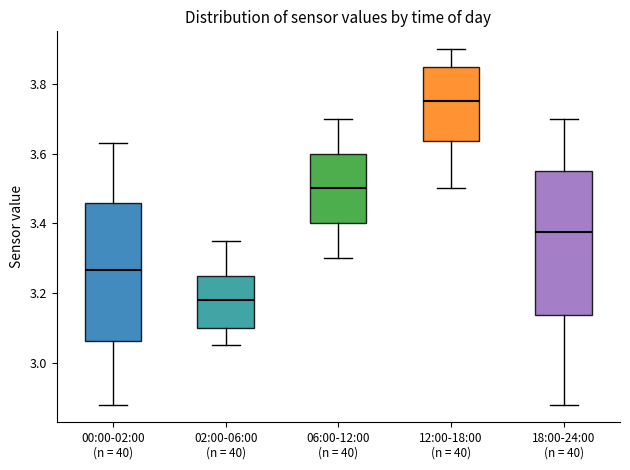

Where is the upper edge of the box for 18:00-24:00 (n = 40) on the y-axis? The values are not printed on the chart, so give them approximately, as read against the axis.

3.56